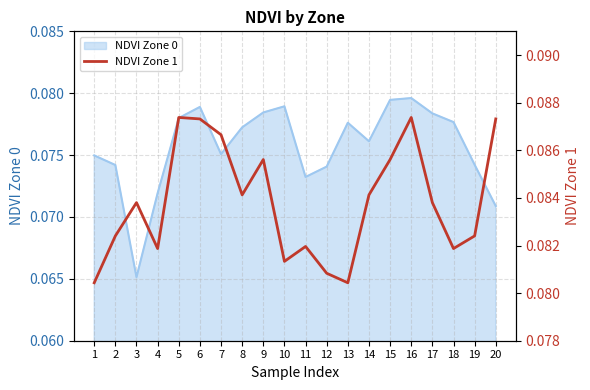

The value at 6 is 0.0. True or false?

False